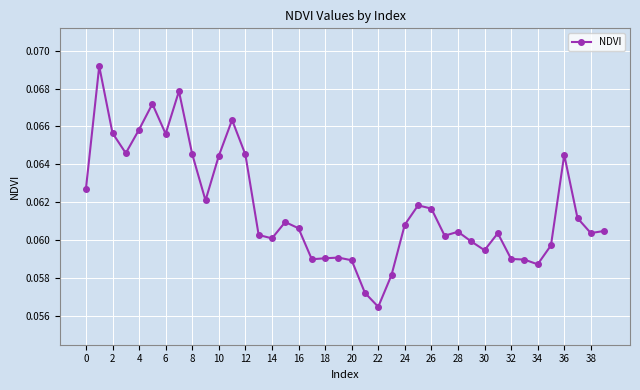

What is the sum of all values?

2.5